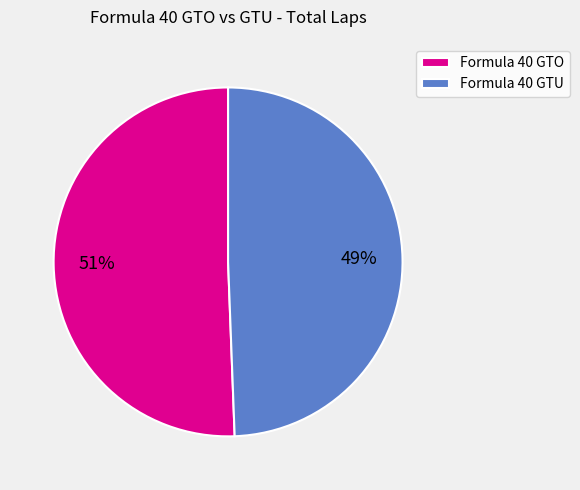

Which category has the smallest portion of the pie?

Formula 40 GTU